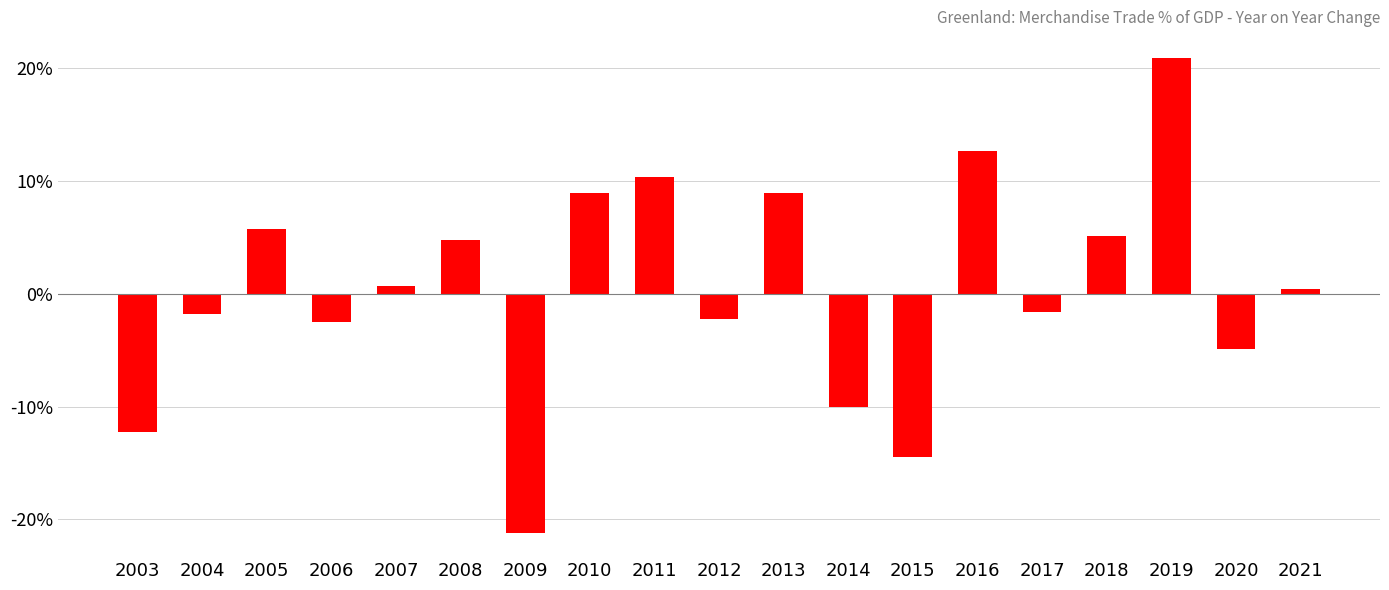

What is the difference between the maximum and second lowest values?

35.3